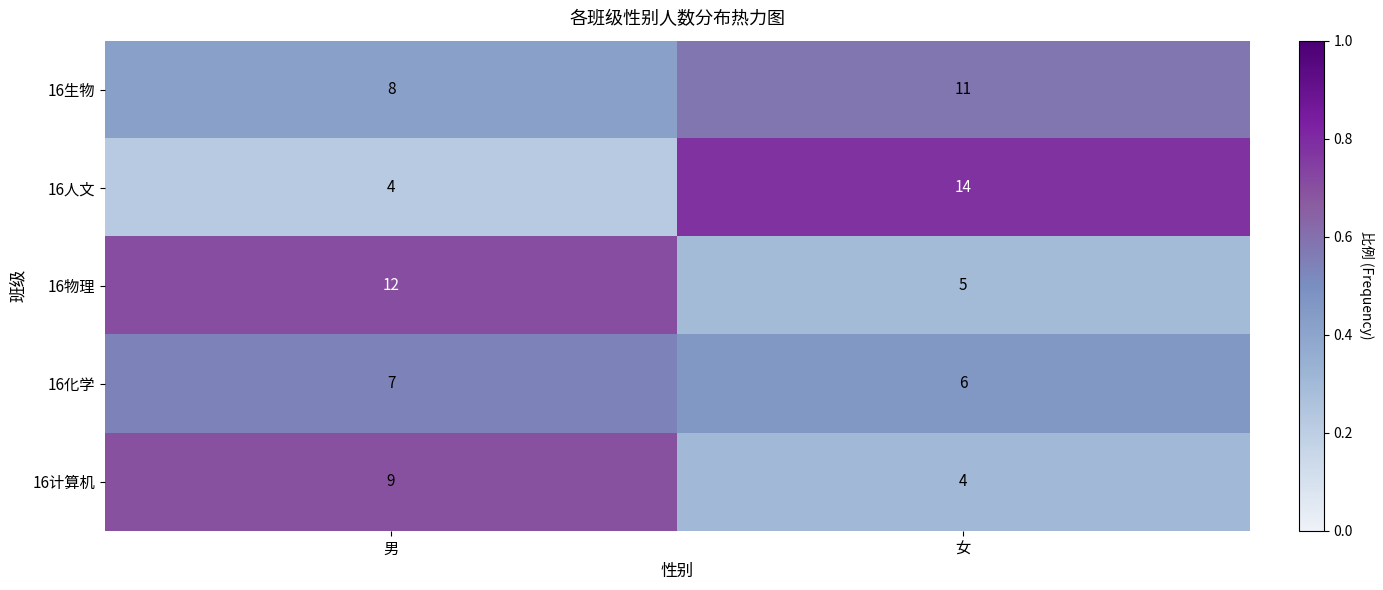

Which series has the largest total across all categories?

16生物